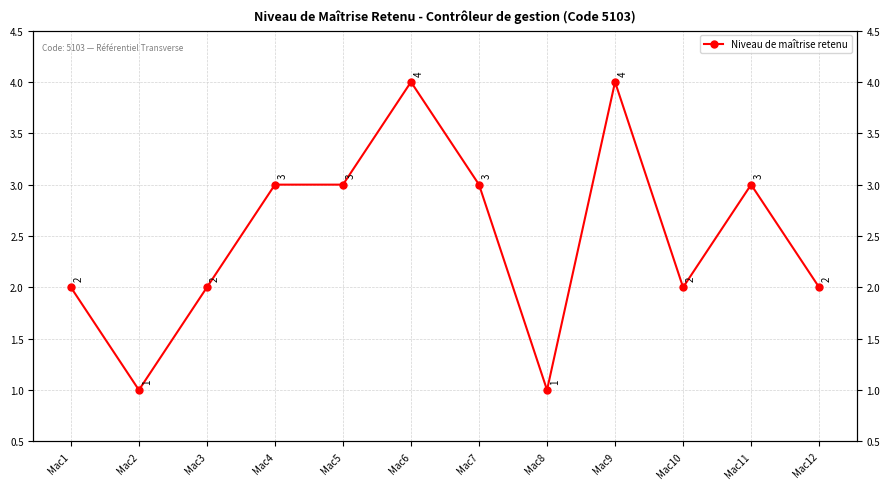

Reading right to left, transcribe all the data shown in this chart.

2	3	2	4	1	3	4	3	3	2	1	2